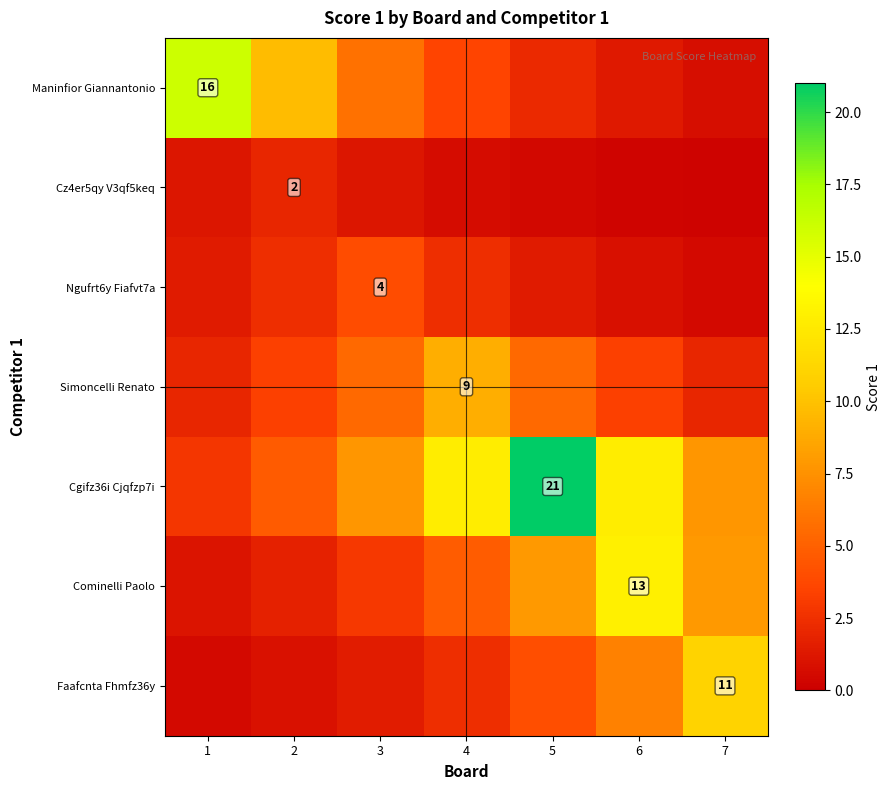

At which category is the sum across all series the highest?

5